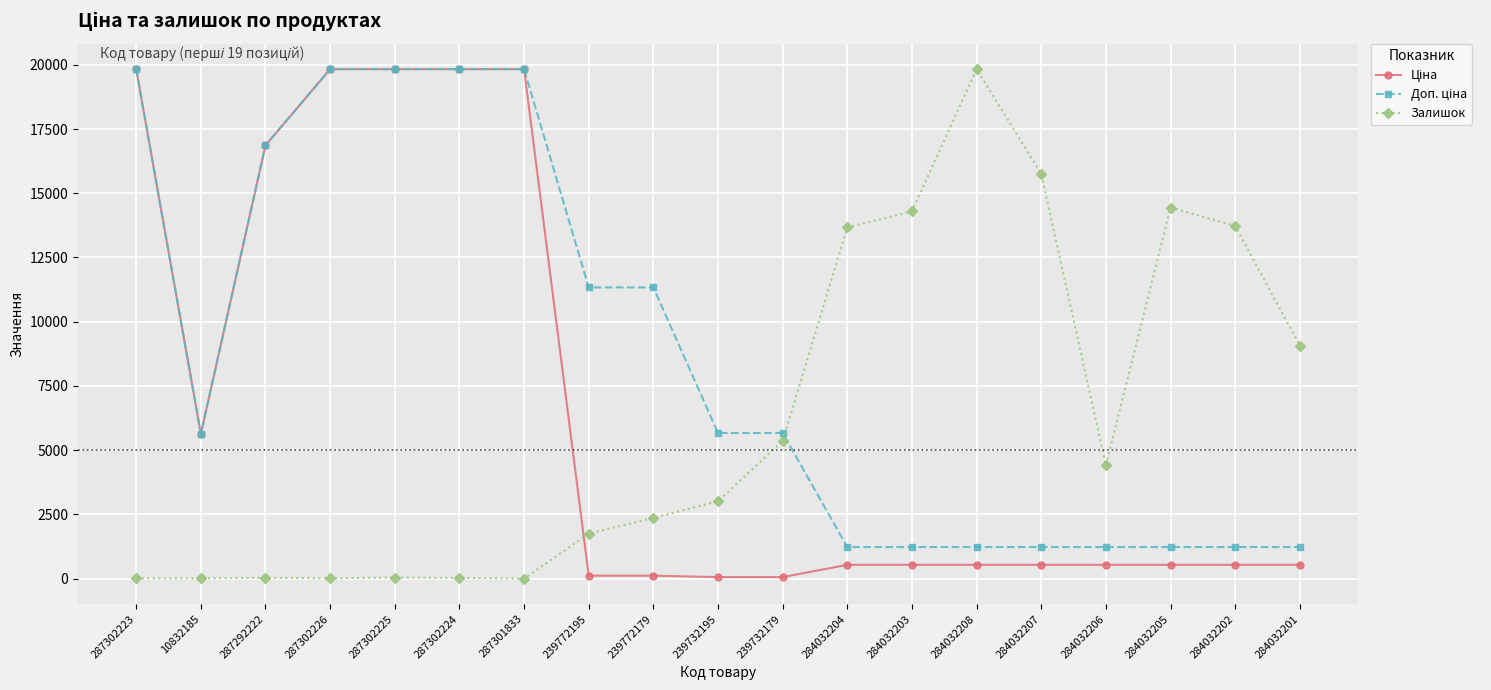

At how many categories does at least one series exceed 9393?

14